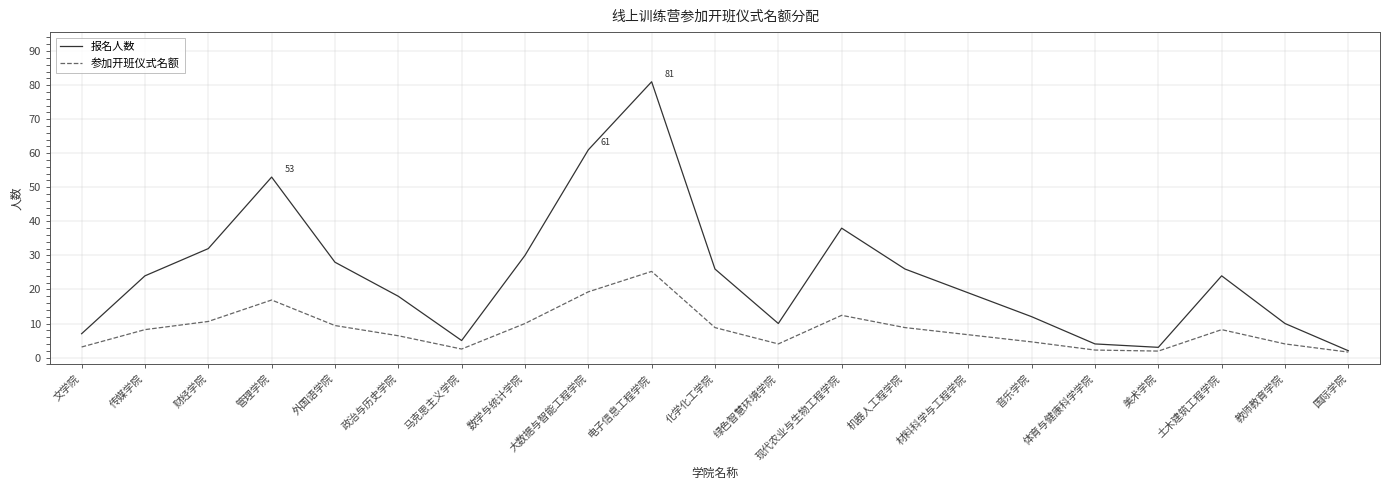

What is the total value across all series at 机器人工程学院?

34.8